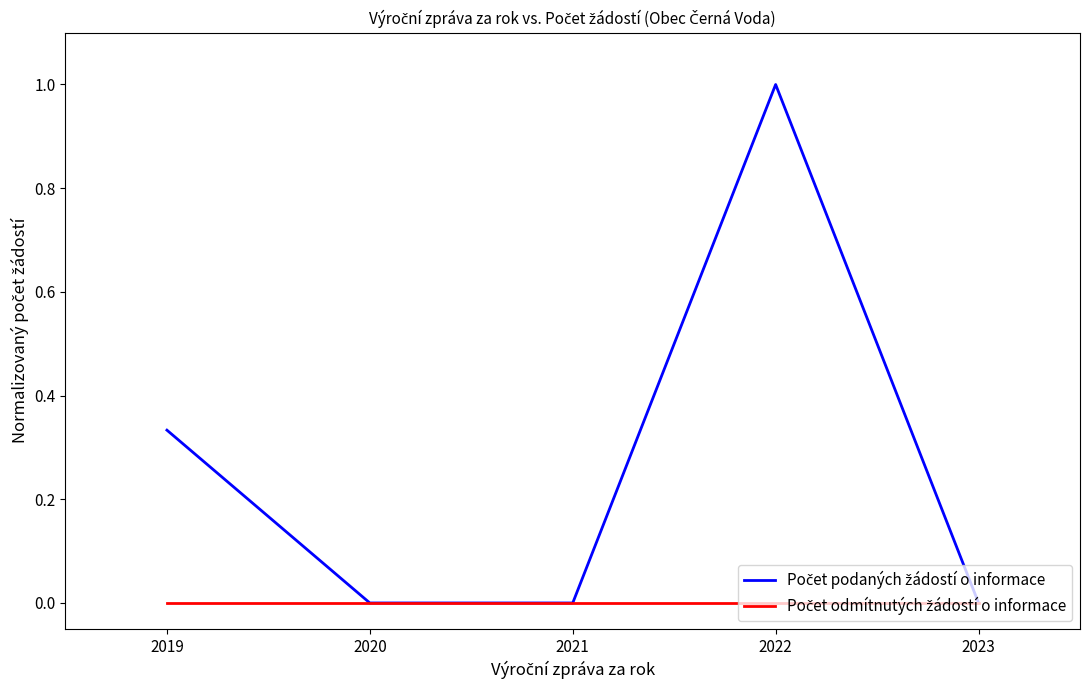

How many lines are shown in the chart?

2